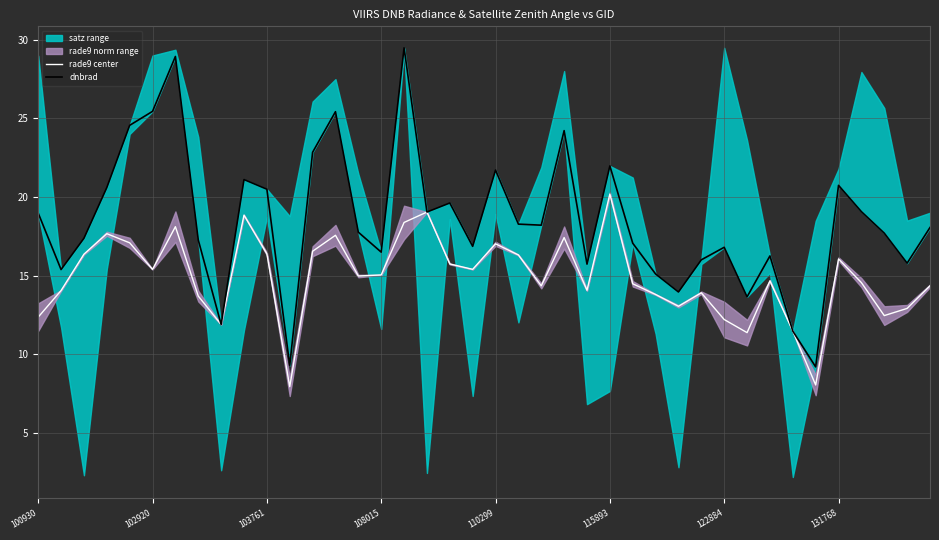

Does the chart display data point markers on the line(s)?

No